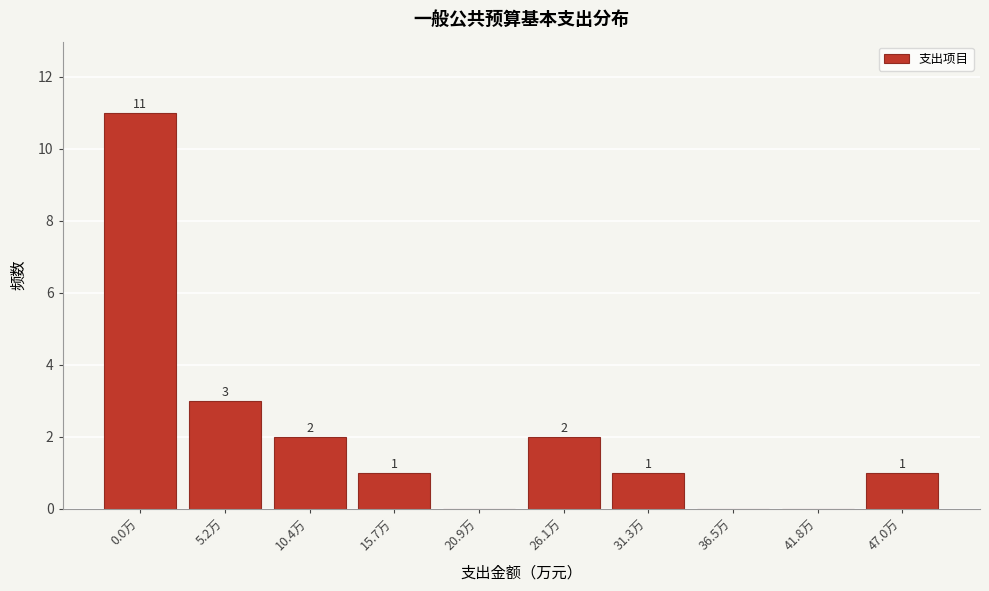

Reading left to right, what are all the values shown in this chart?

0.0万=11	5.2万=3	10.4万=2	15.7万=1	20.9万=0	26.1万=2	31.3万=1	36.5万=0	41.8万=0	47.0万=1